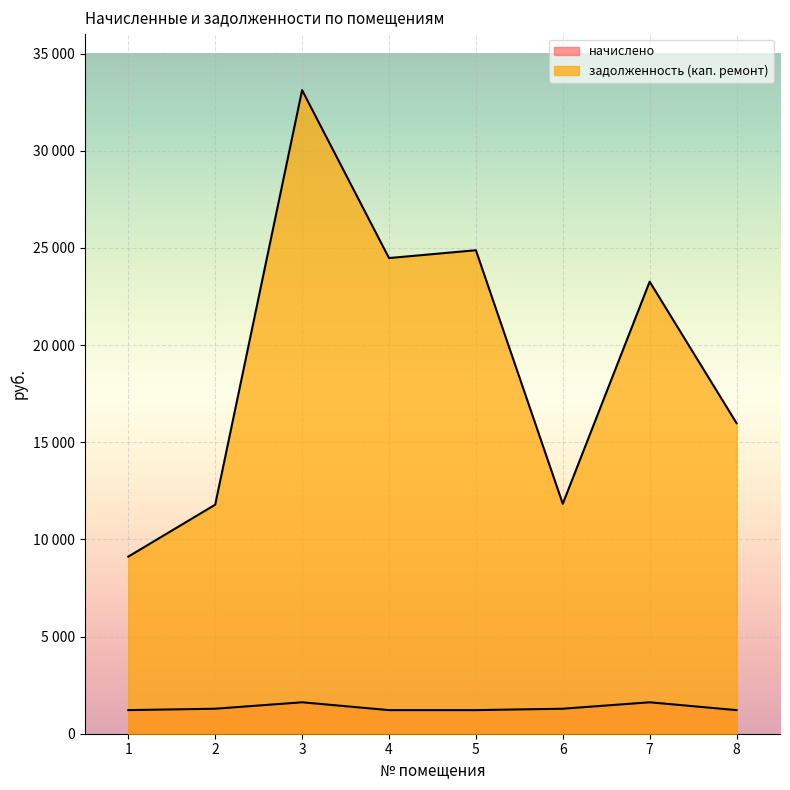

Read the начислено value at 2.

1286.4